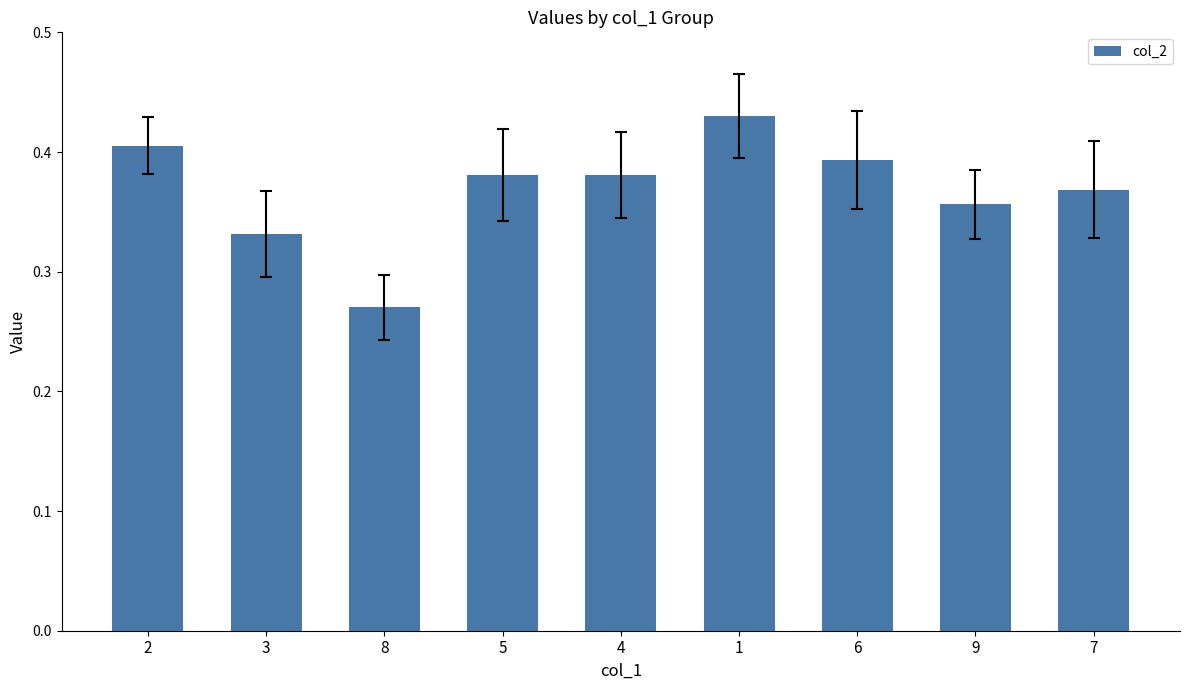

Which category has the lowest value across all series?

8